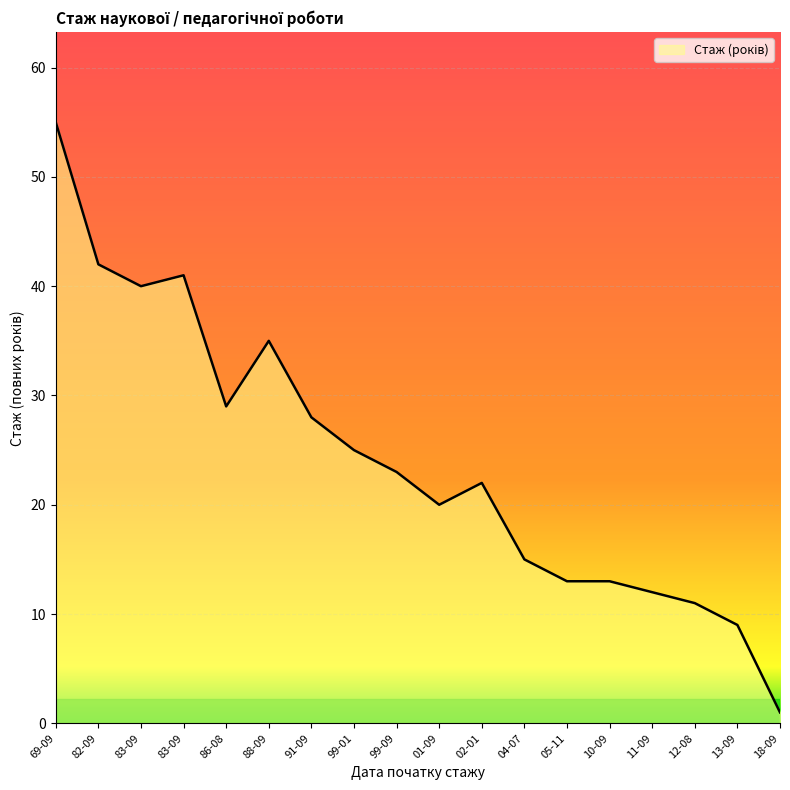

How many lines are shown in the chart?

1